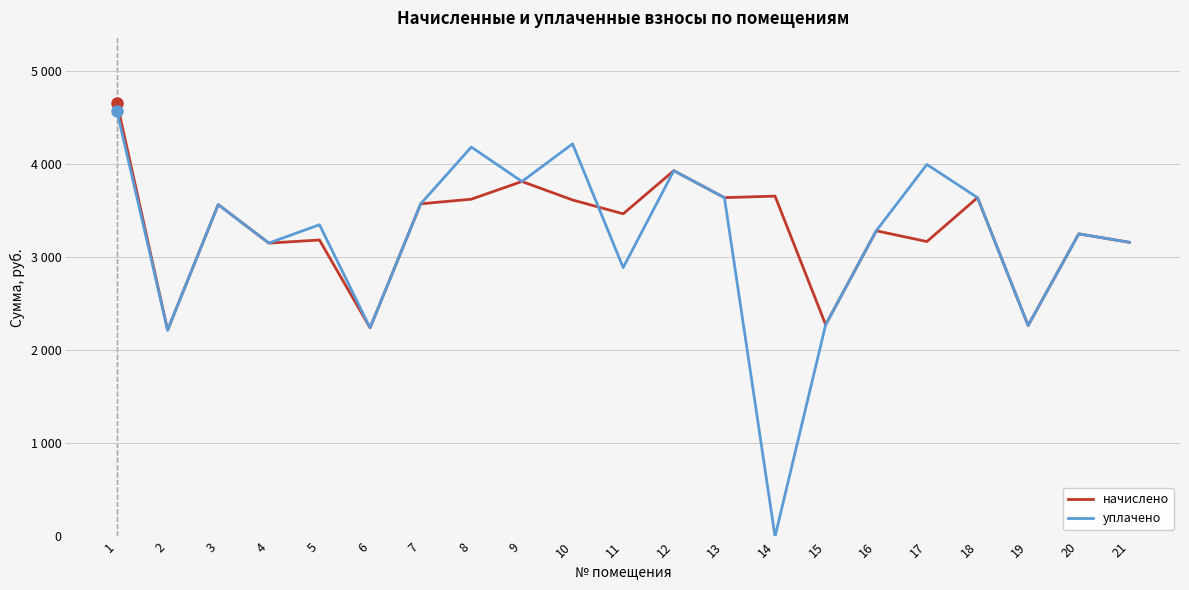

True or false: начислено and уплачено intersect in this chart.

True